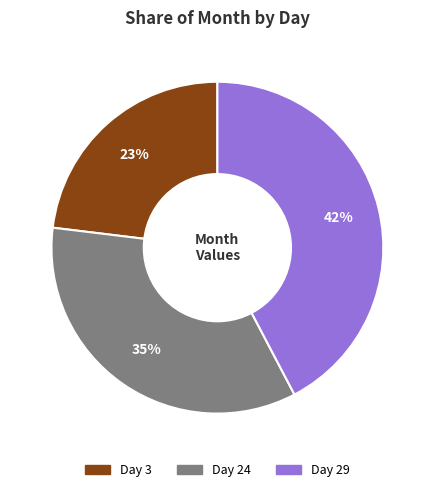

How many slices are in this pie chart?

3